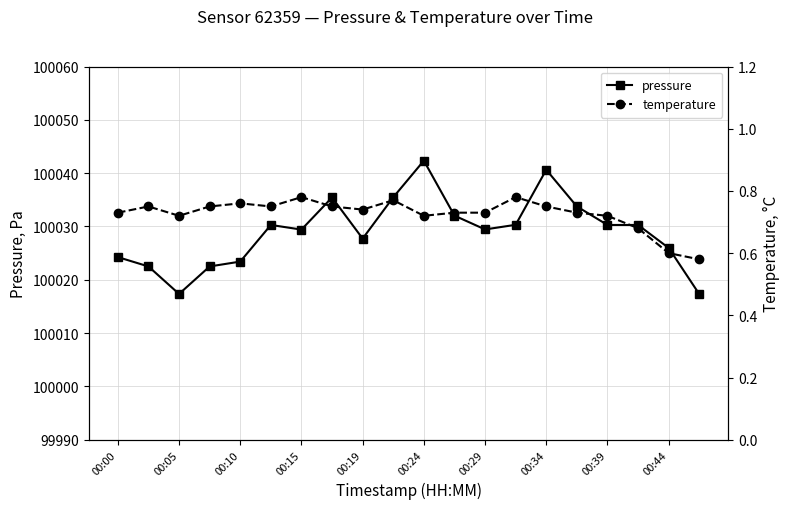

The pressure series shows 100024.2 at 00:00. True or false?

True